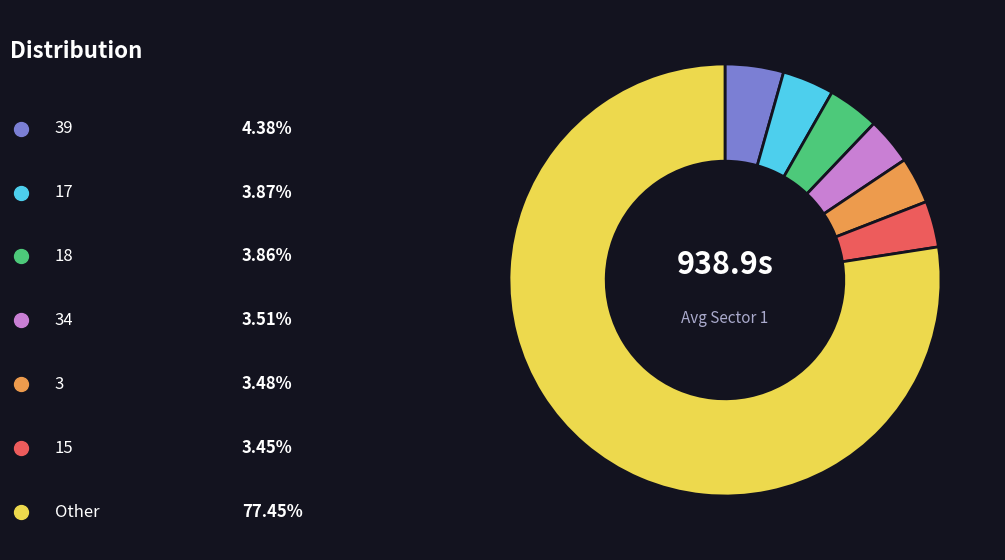

Does any single category account for the majority?

Yes